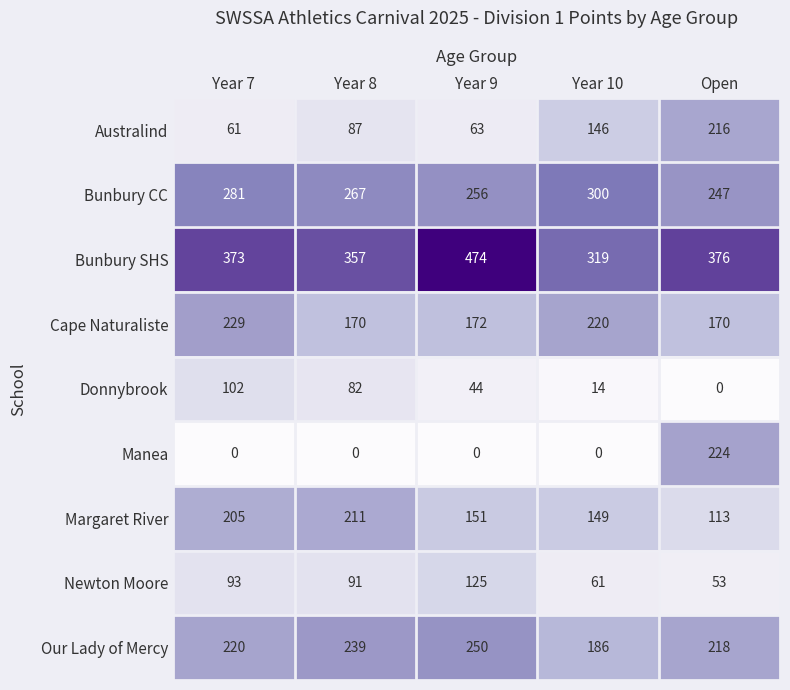

Between Year 7 and Year 9, which series saw the biggest shift?

Bunbury SHS